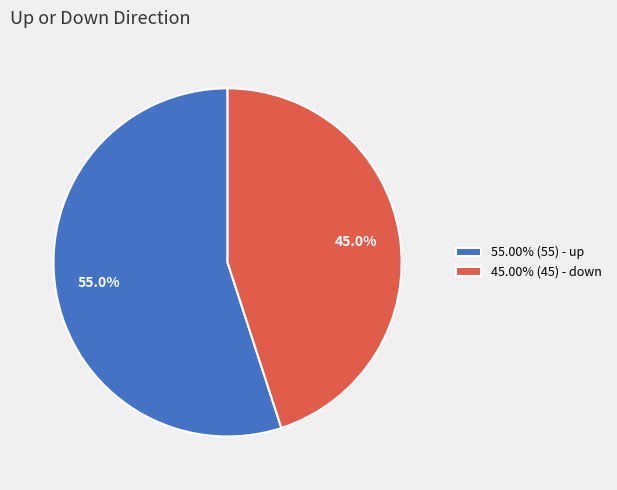

Is there a majority slice in this chart?

Yes